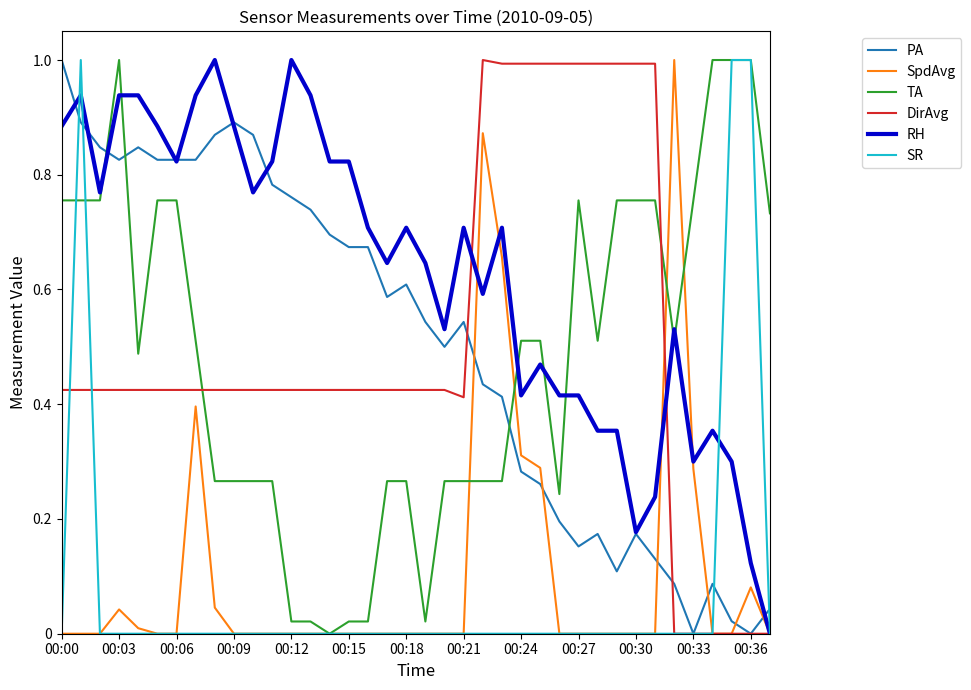

How many intersections are there between SpdAvg and PA?

6